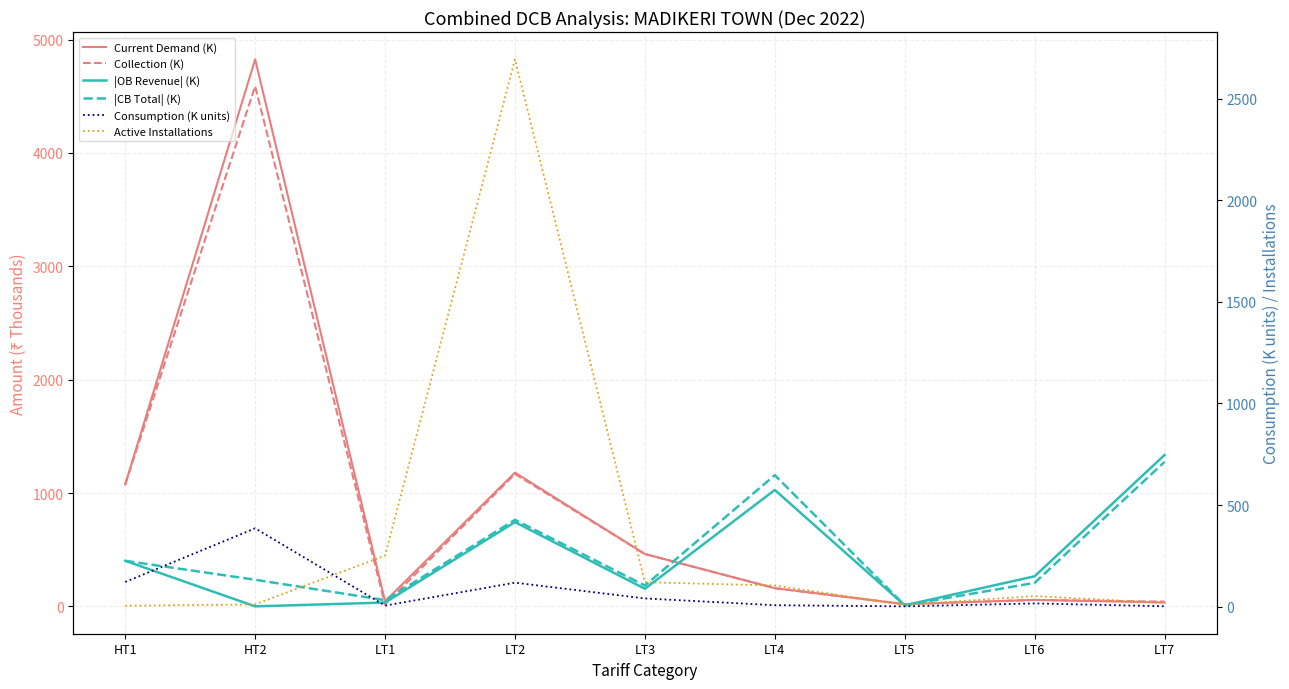

Is this an area chart (filled region under the line)?

No